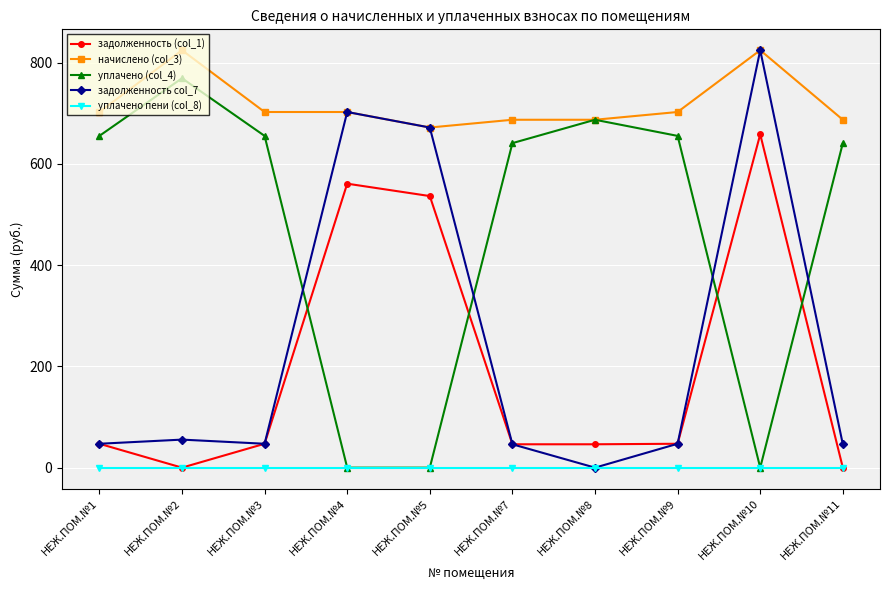

What is the value of the начислено (col_3) point at the 6th from the left?

687.3